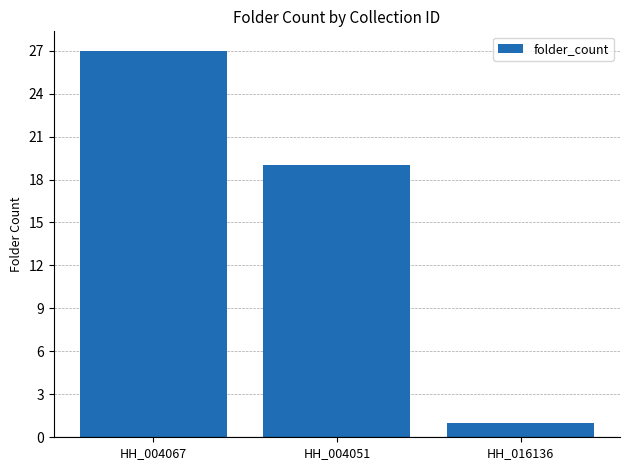

The value at HH_004051 is 29. True or false?

False